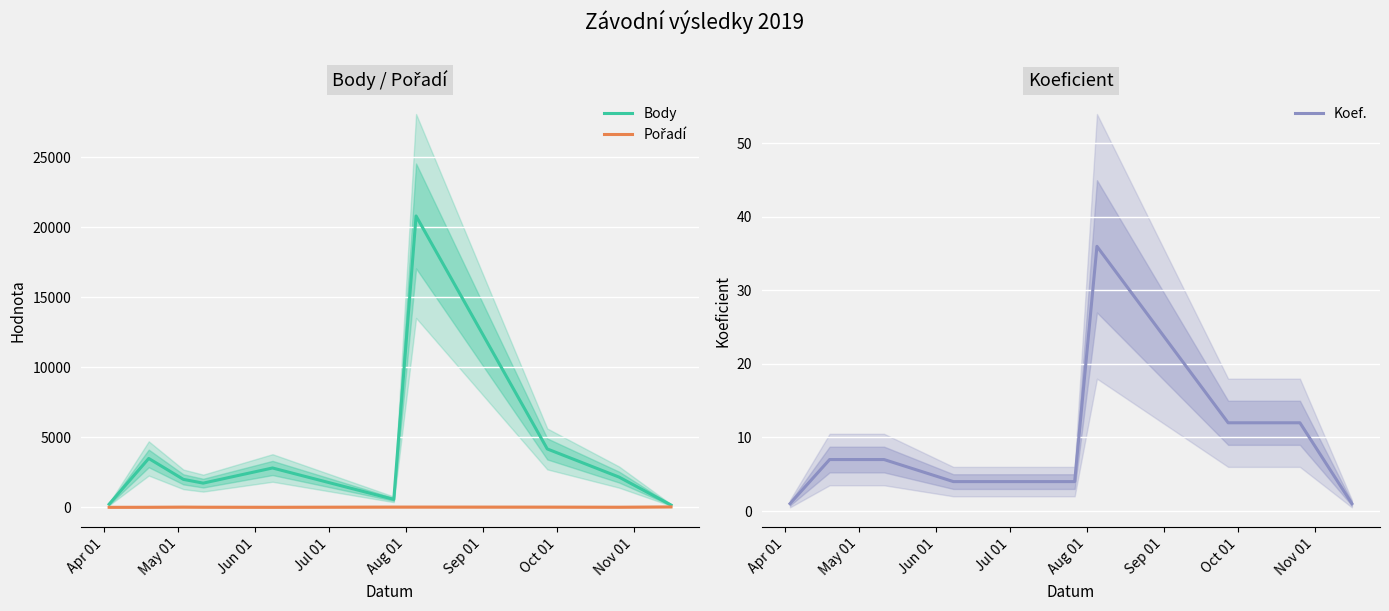

What are all the series names shown in the legend?

Body, Pořadí, Koef.